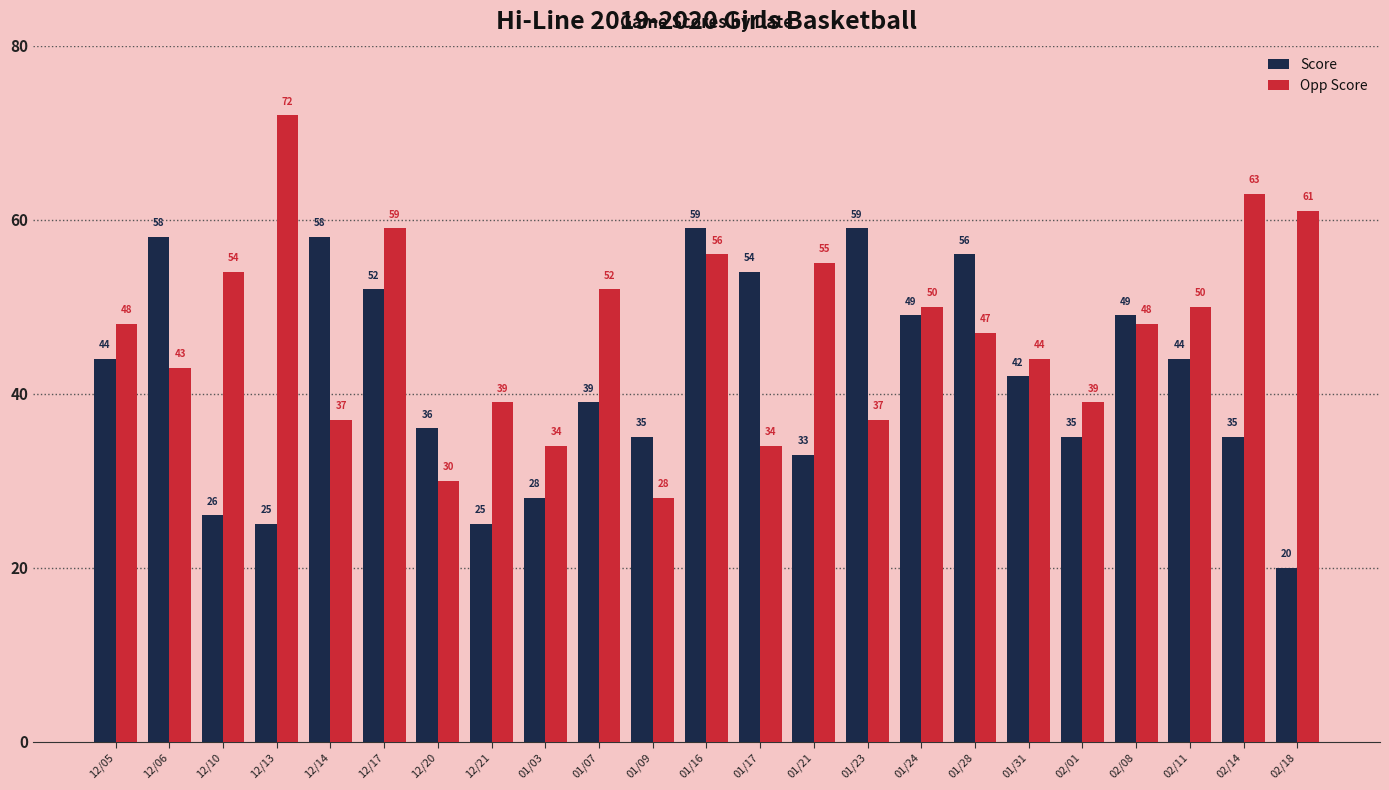

What is the label of the 22nd bar from the right?

12/06